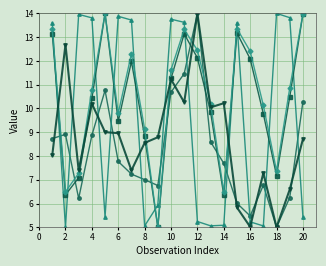

What is the maximum value shown in the chart?

14.0